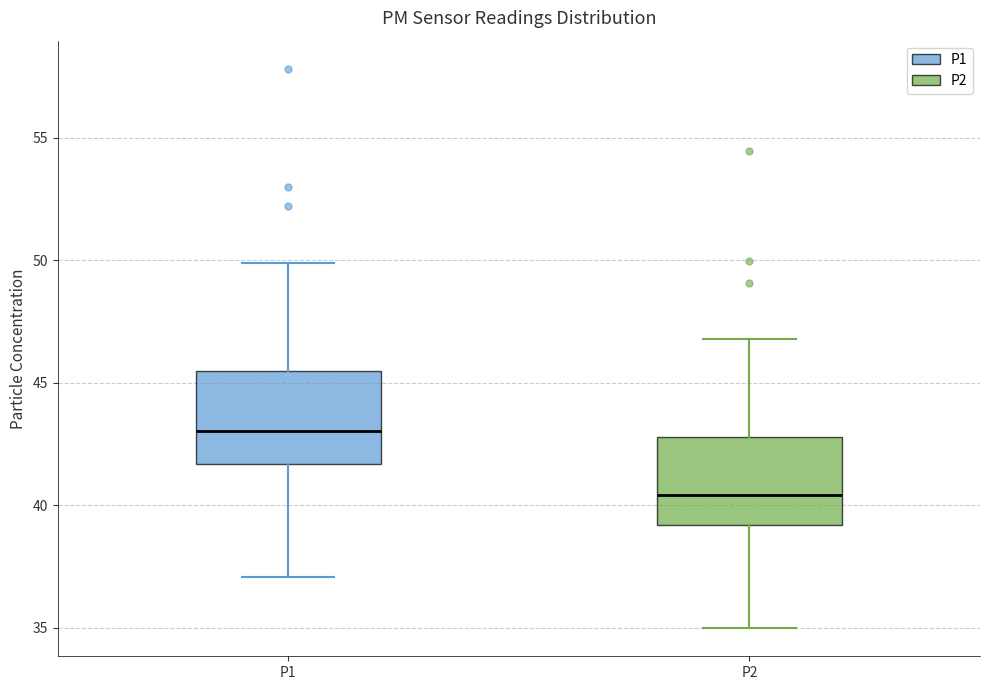

Which box has the highest median line?

P1